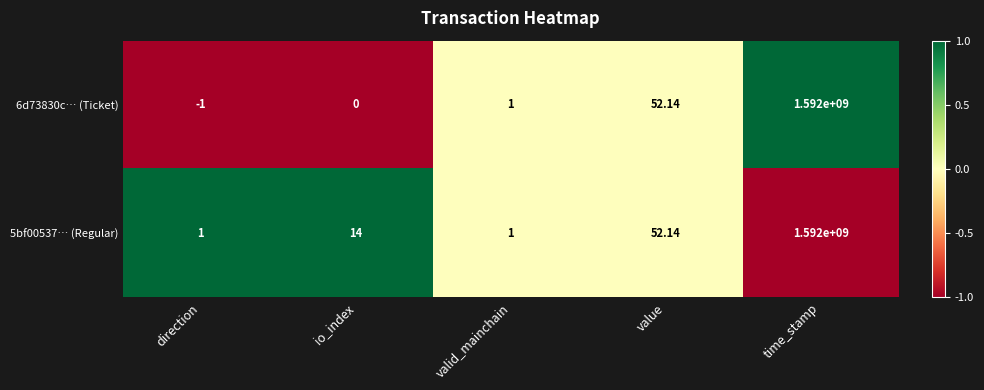

Count the number of categories in the chart.

5